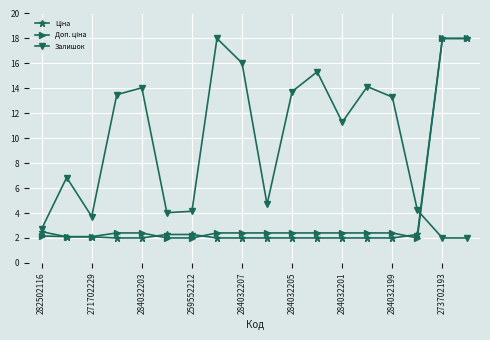

What is the greatest value displayed?

18.0